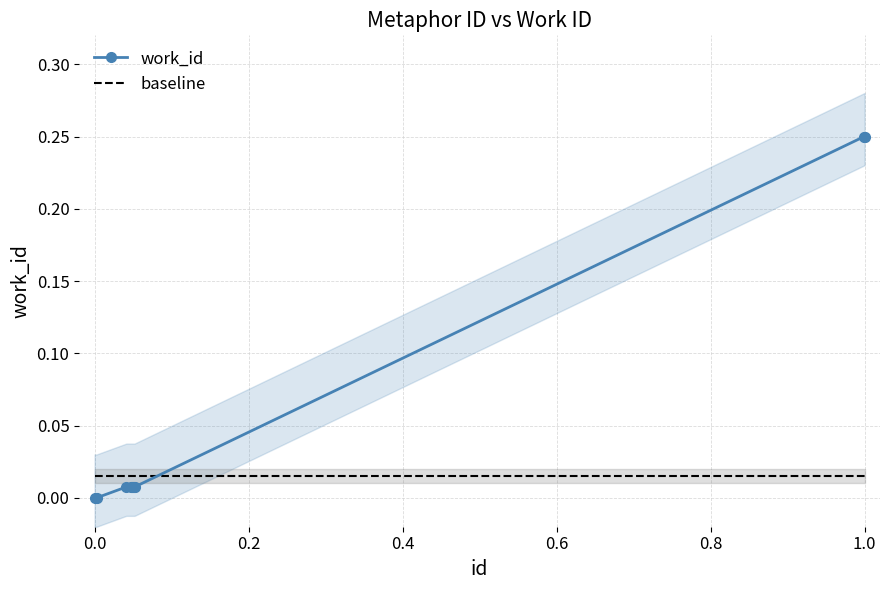

Reading left to right, transcribe all the data shown in this chart.

work_id: 0.0	0.0	0.0	0.0	0.0	0.0	0.0	0.0	0.2	0.2
baseline: 0.0	0.0	0.0	0.0	0.0	0.0	0.0	0.0	0.0	0.0